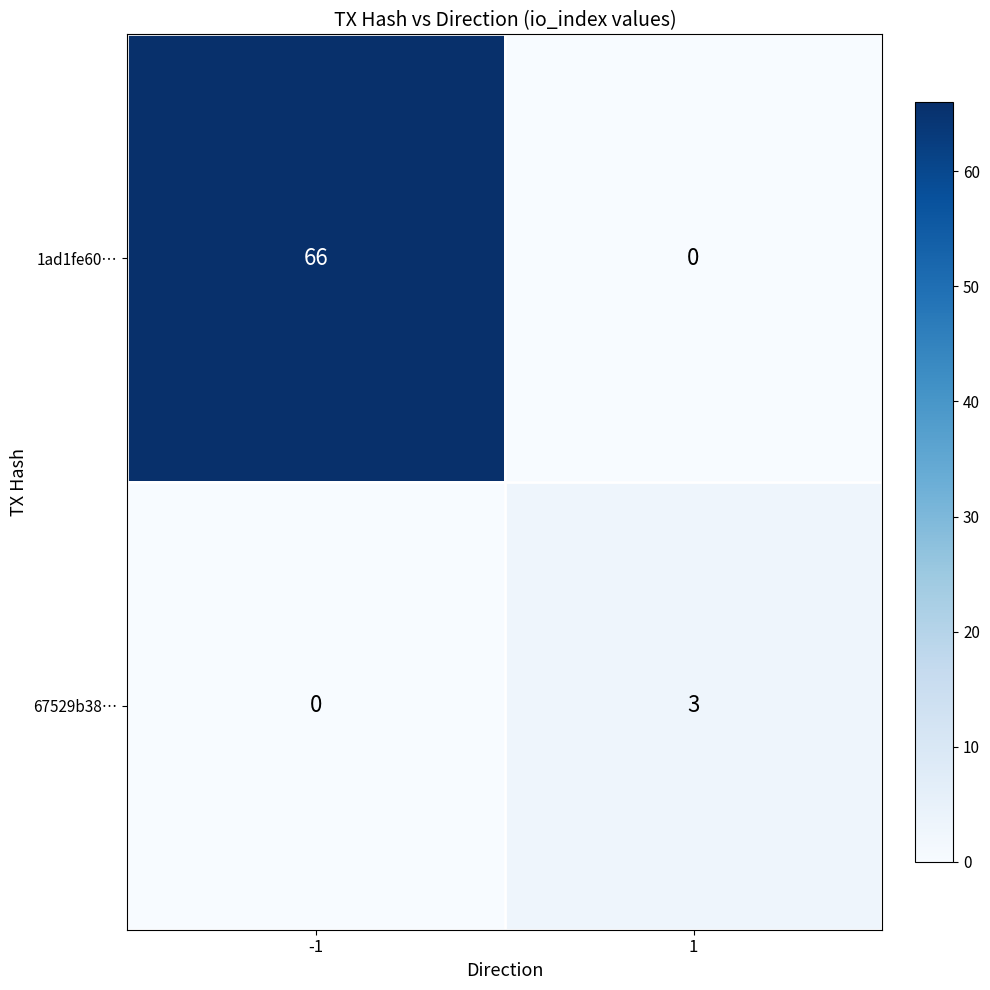

Reading left to right, list all the values displayed in this chart.

1ad1fe60…: -1=66	1=0
67529b38…: -1=0	1=3